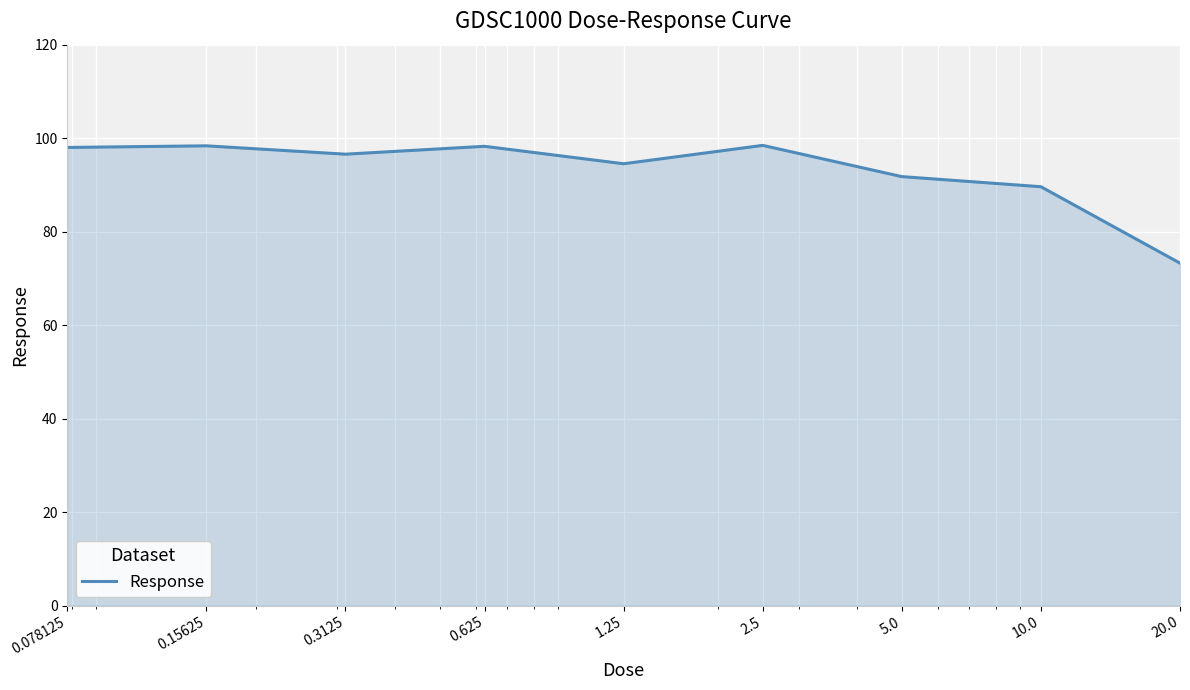

What is the maximum value shown in the chart?

98.5